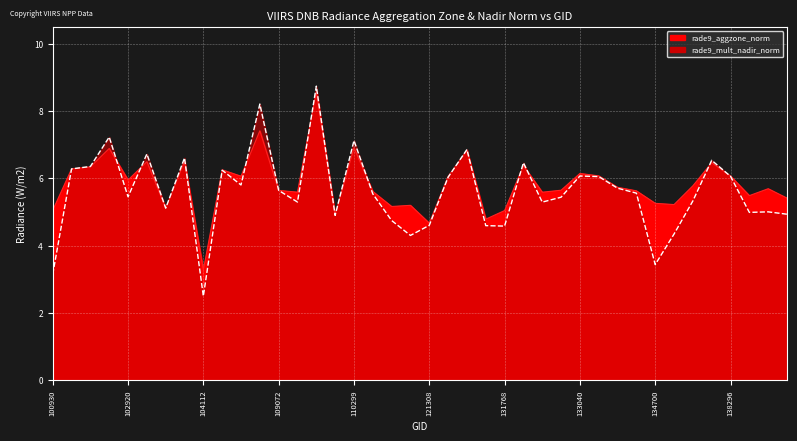

Which series has the largest total across all categories?

rade9_aggzone_norm